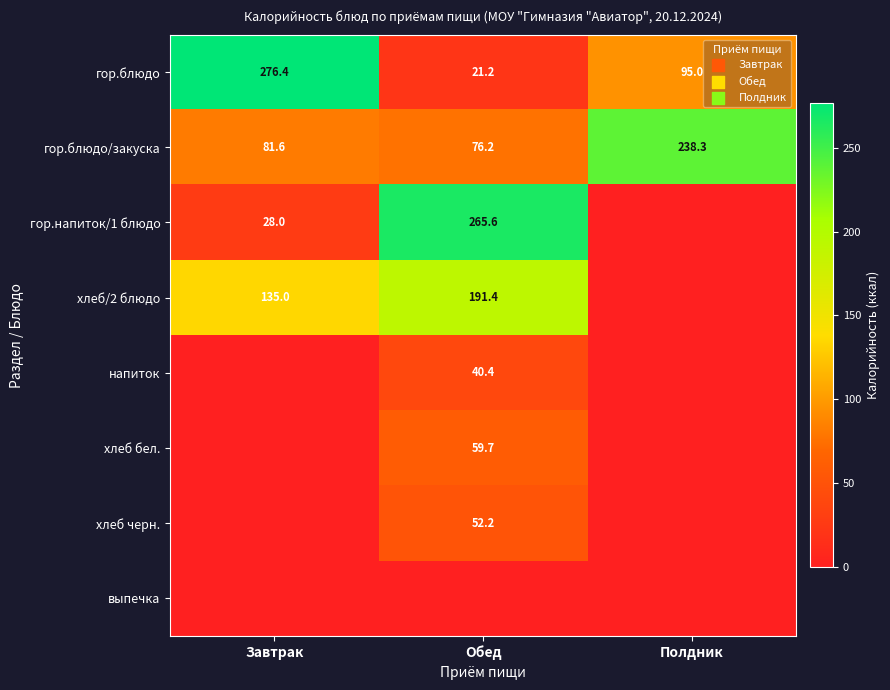

At how many categories does at least one series exceed 238?

3